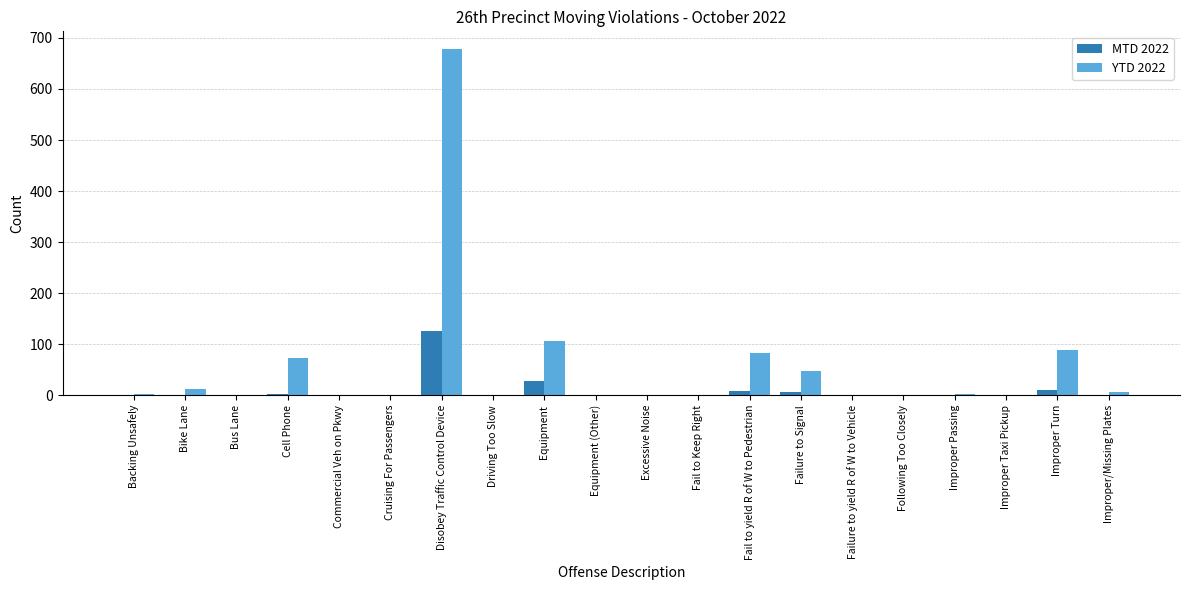

What is the sum of all MTD 2022 values?

183